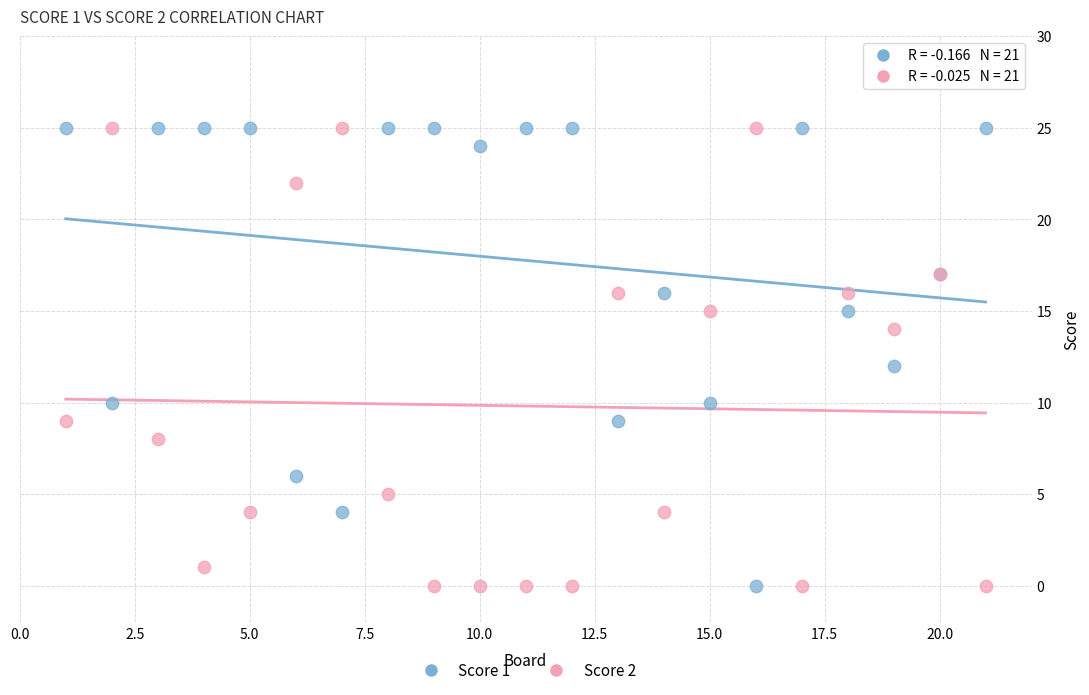

What is the X range (max minus min) for the scatter plot?

20